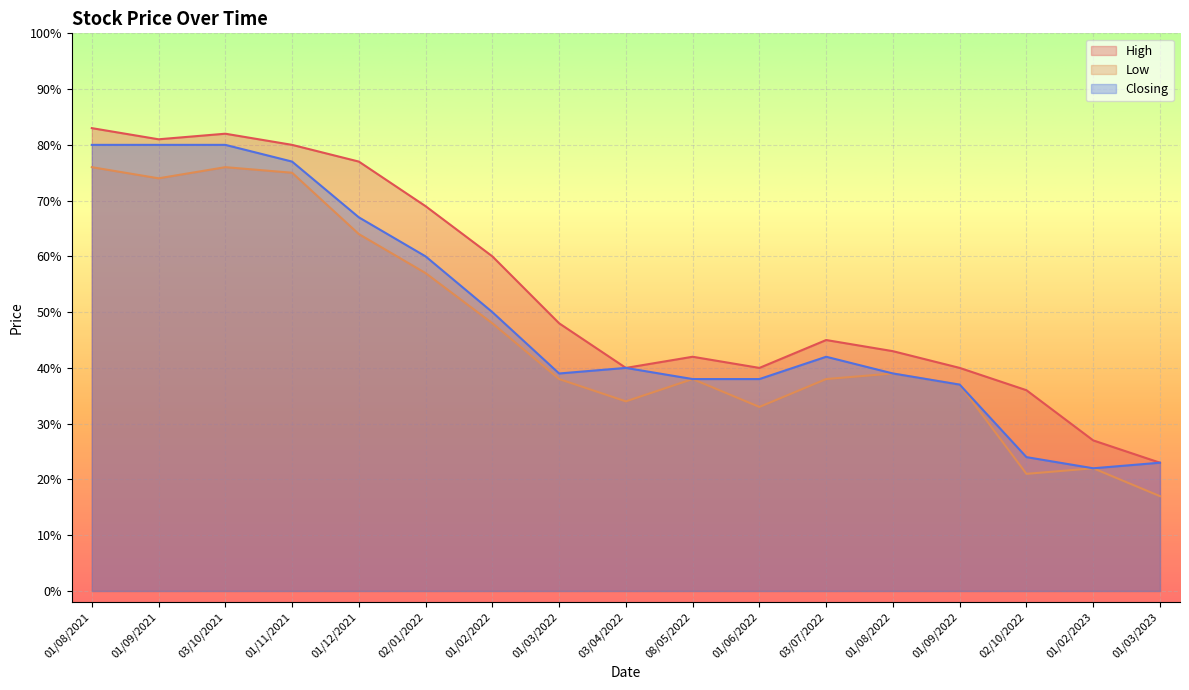

Reading right to left, extract all data points from this chart.

High: 0.2	0.3	0.4	0.4	0.4	0.5	0.4	0.4	0.4	0.5	0.6	0.7	0.8	0.8	0.8	0.8	0.8
Low: 0.2	0.2	0.2	0.4	0.4	0.4	0.3	0.4	0.3	0.4	0.5	0.6	0.6	0.8	0.8	0.7	0.8
Closing: 0.2	0.2	0.2	0.4	0.4	0.4	0.4	0.4	0.4	0.4	0.5	0.6	0.7	0.8	0.8	0.8	0.8